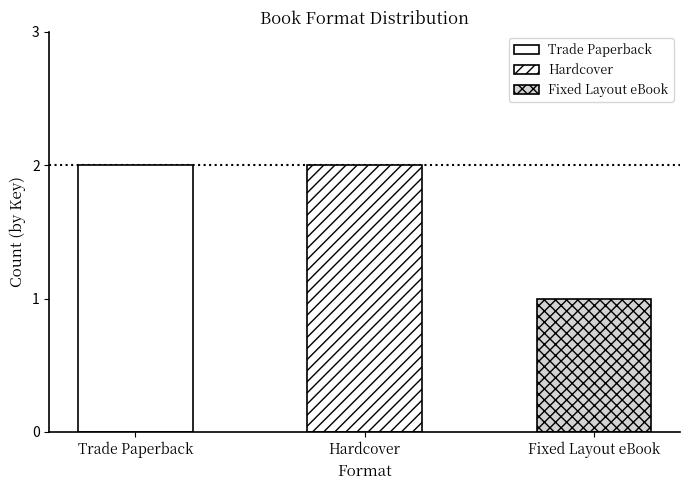

At which category does the chart reach its peak across all series?

Trade Paperback